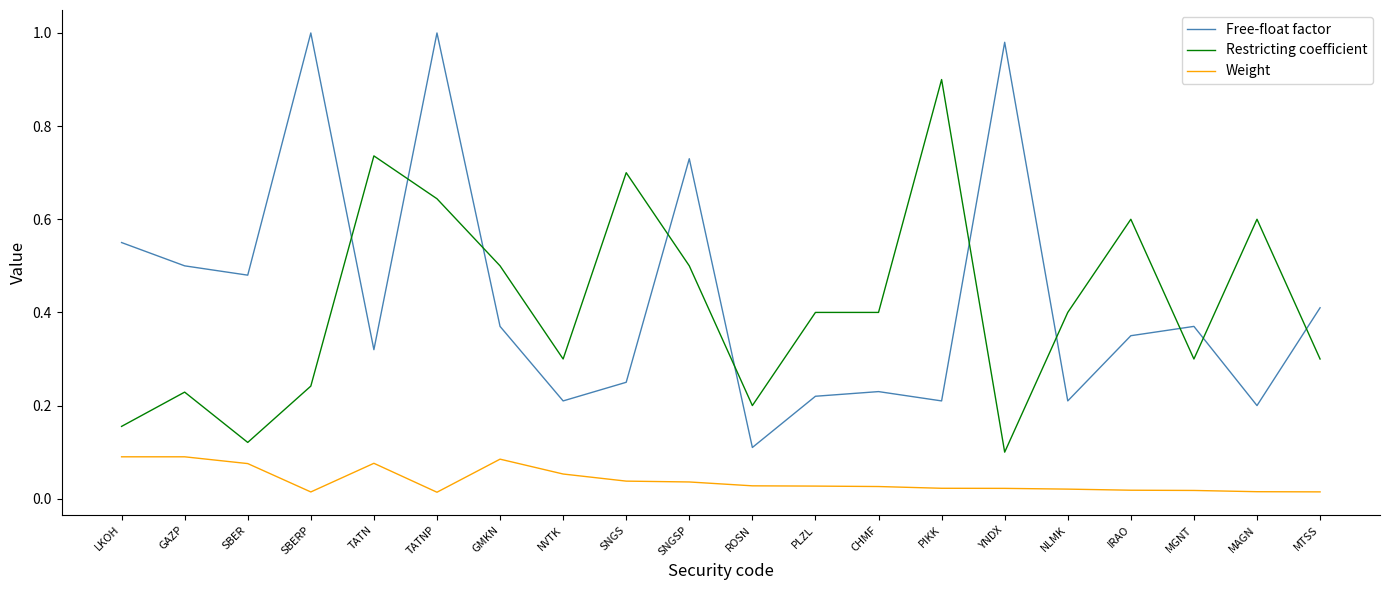

Between TATN and ROSN, which series saw the biggest shift?

Restricting coefficient